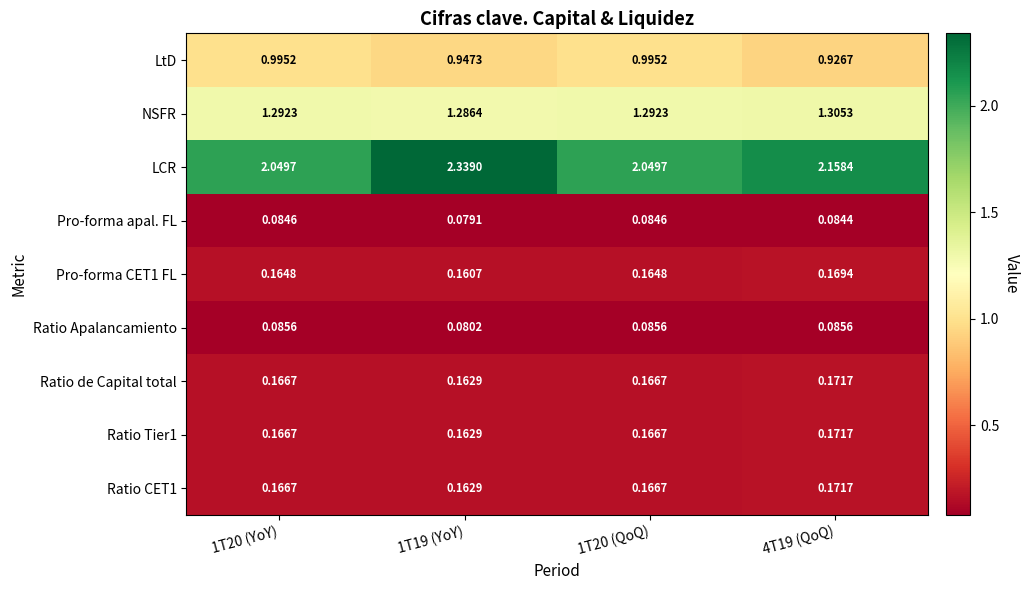

Which label corresponds to the smallest value in the chart?

1T19 (YoY)